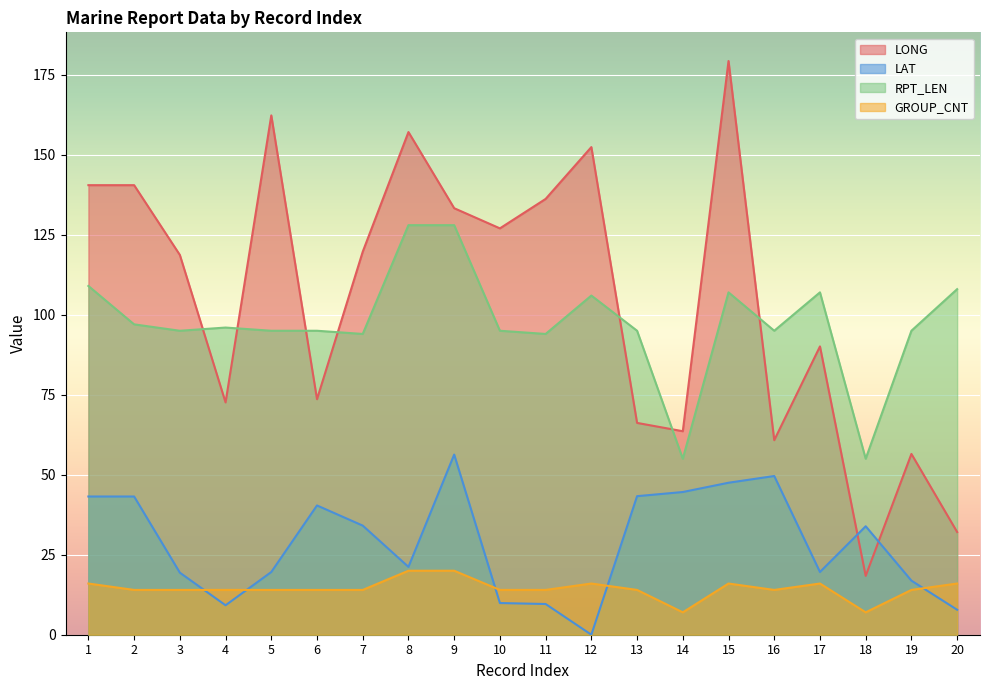

Is it true that LONG equals 64.4 at 5?

False